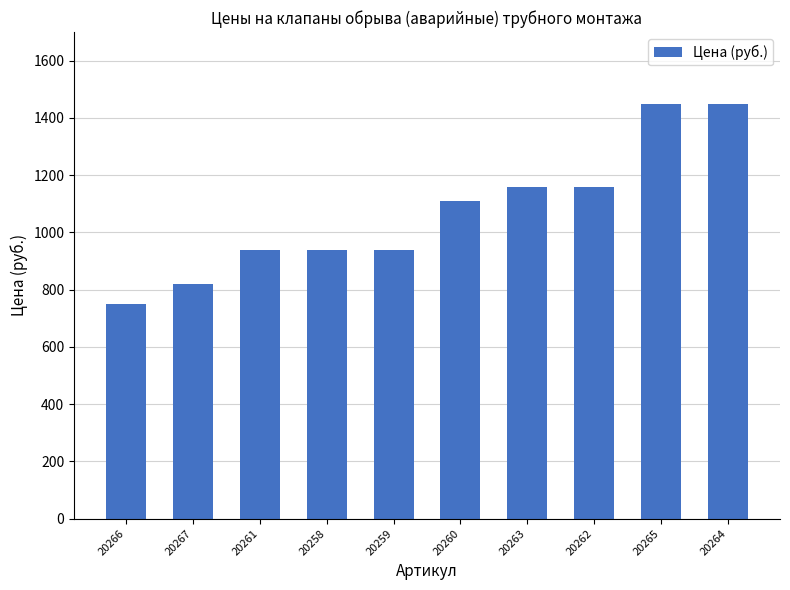

Is it true that the value at 20266 is 750?

True